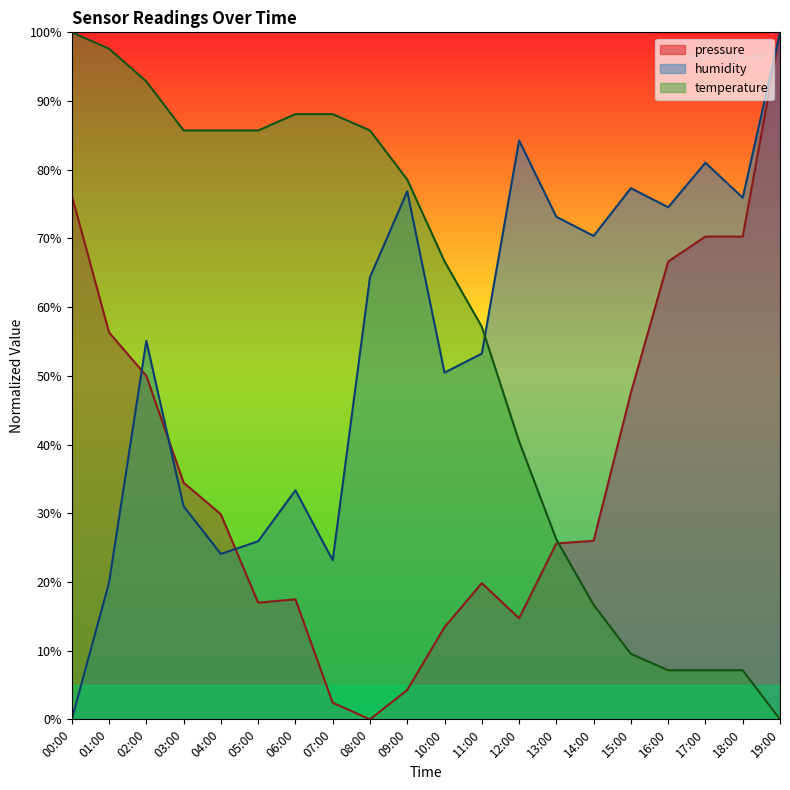

What is the average value of the pressure series?

37.1